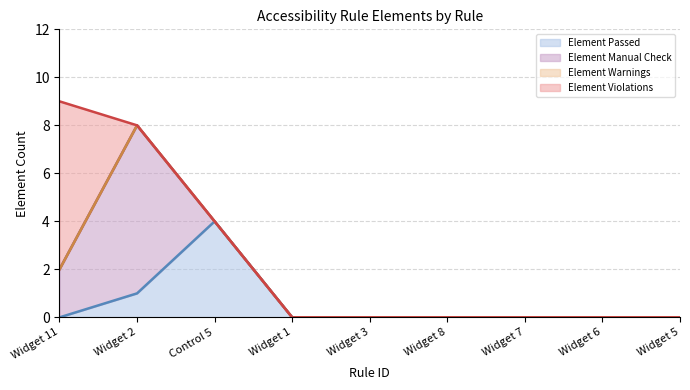

Rank the series by their average value, from highest to lowest.

Element Manual Check, Element Violations, Element Passed, Element Warnings